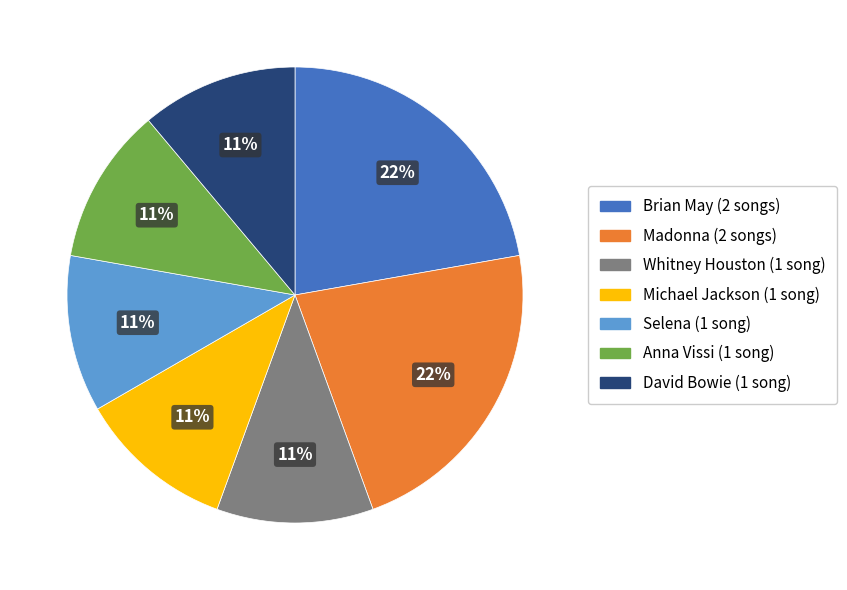

What percentage is the Whitney Houston slice, to the nearest percent?

11%